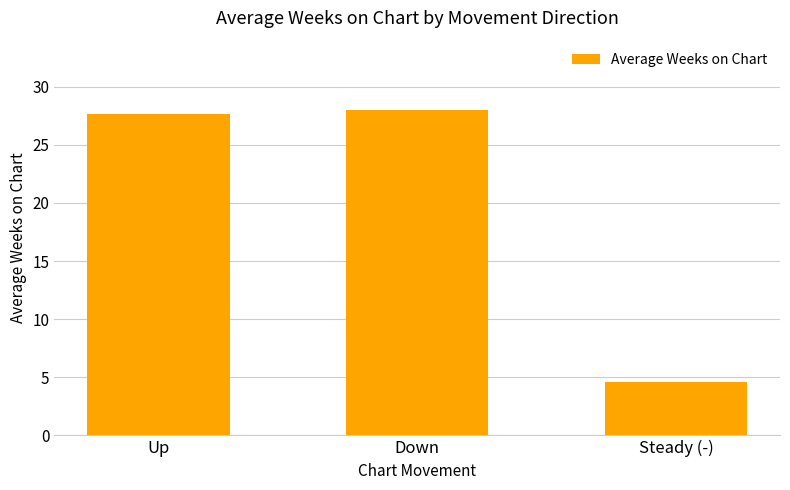

The value at Up is 27.7. True or false?

True